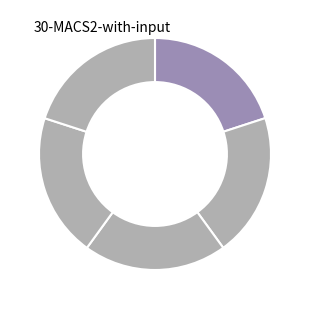

Count the number of slices in the pie.

5